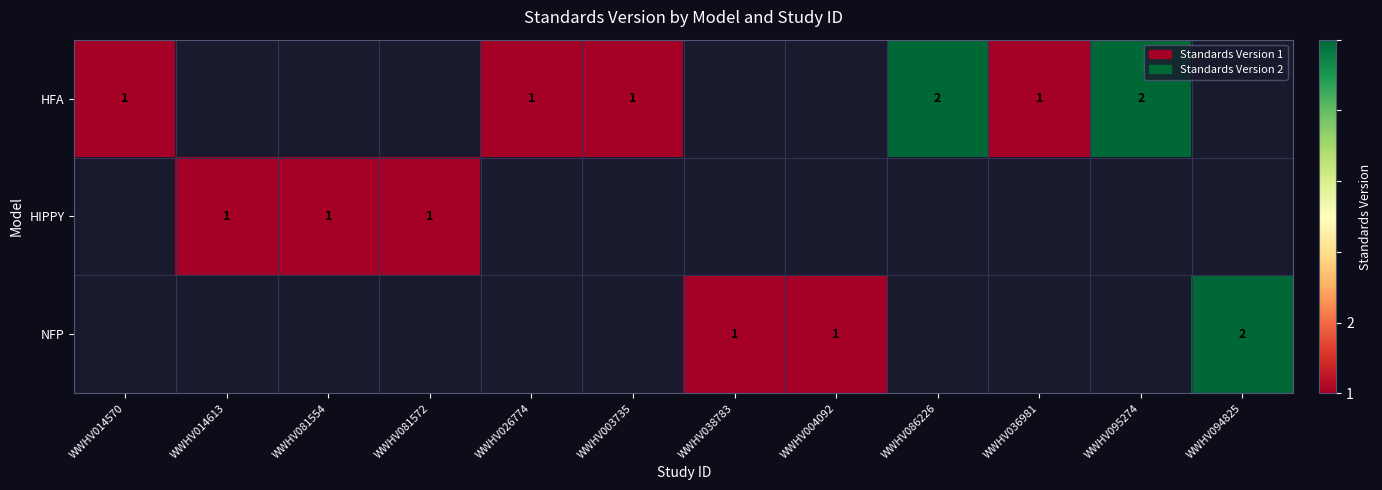

The value of HIPPY at WWHV014613 is 1. True or false?

True